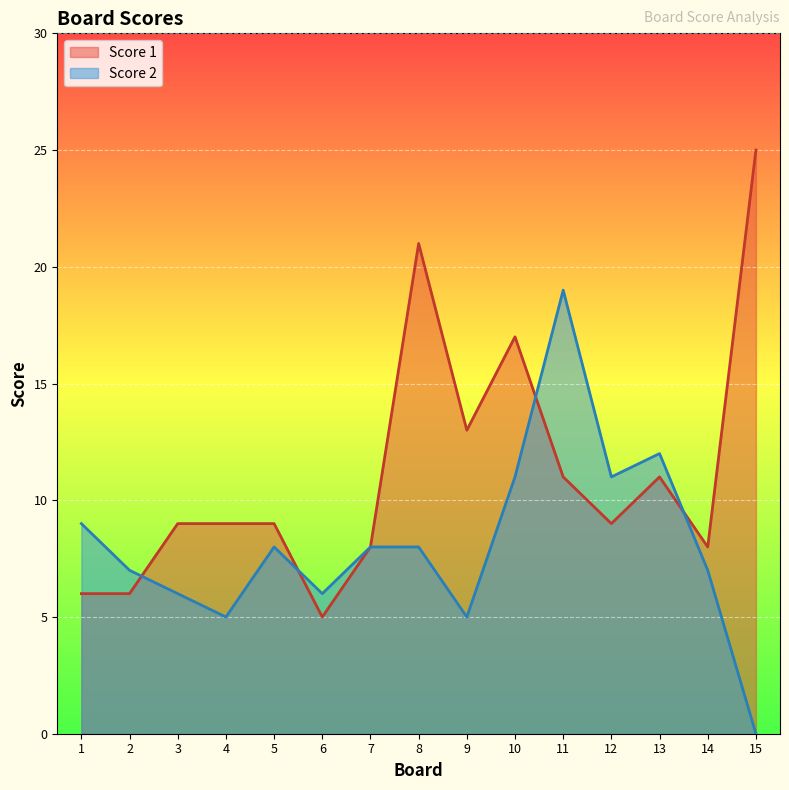

How many lines are shown in the chart?

2